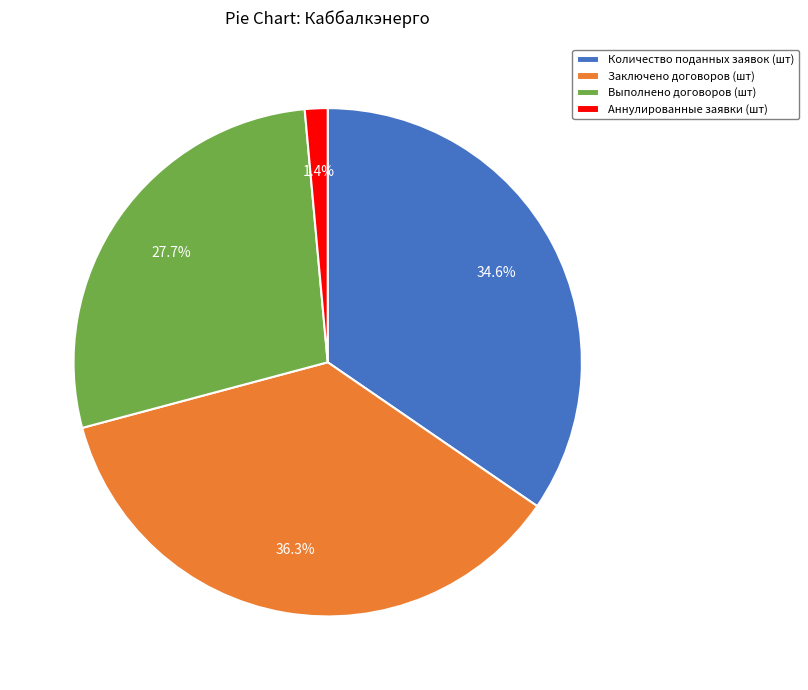

How many slices are in this pie chart?

4